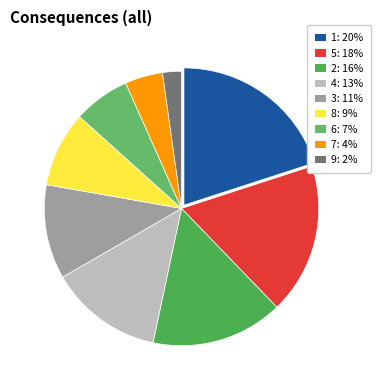

Which slice is the largest?

1: 20%